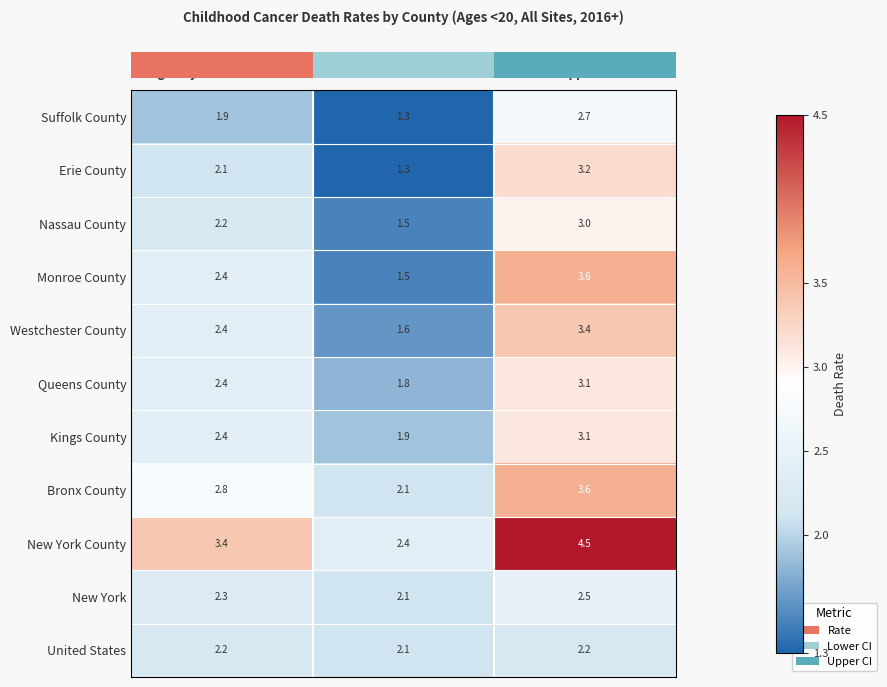

What is the sum of all Suffolk County values?

5.9